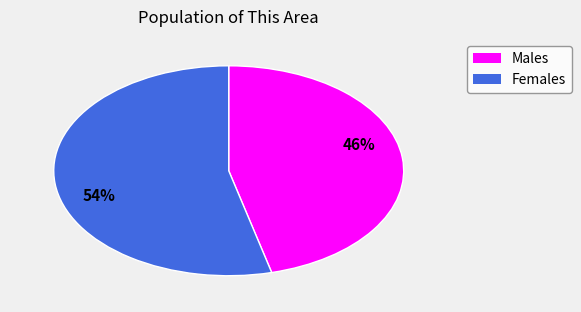

Is there a majority slice in this chart?

Yes